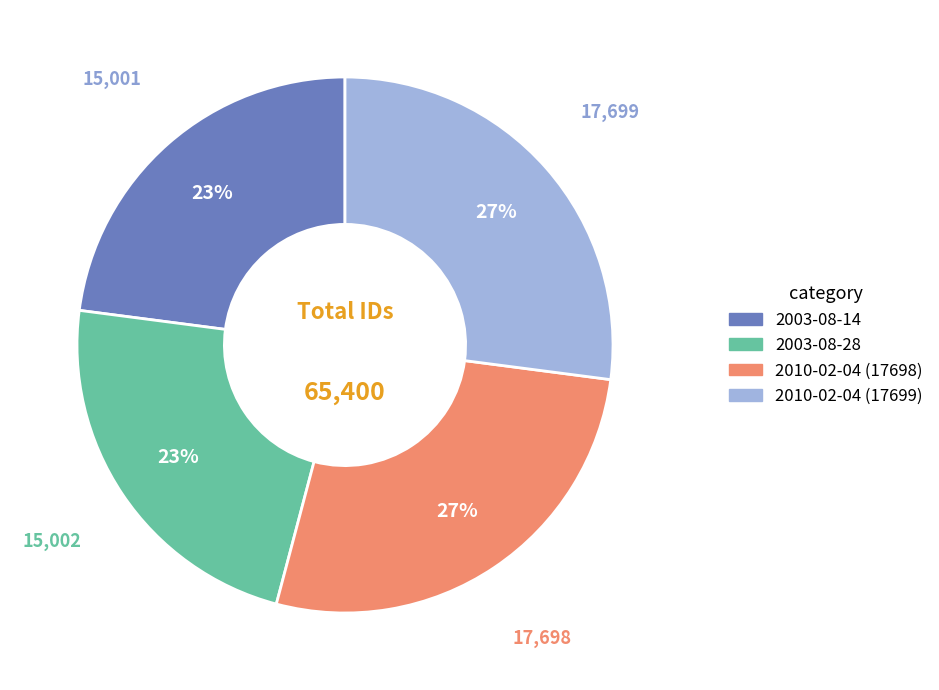

To the nearest percent, what portion does 2010-02-04 (17699) represent?

27%